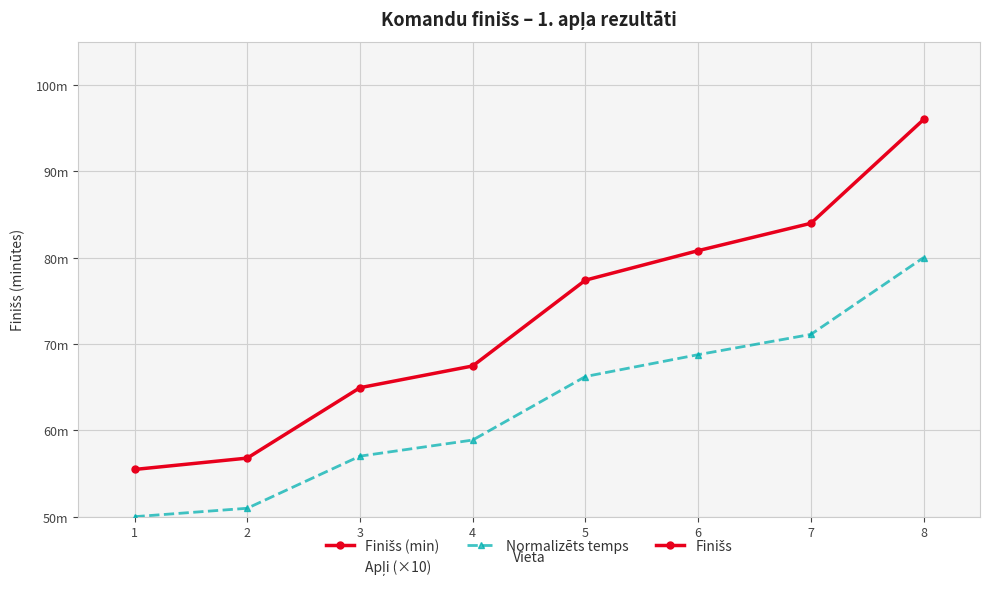

True or false: Normalizēts temps and Apļi (×10) intersect in this chart.

False